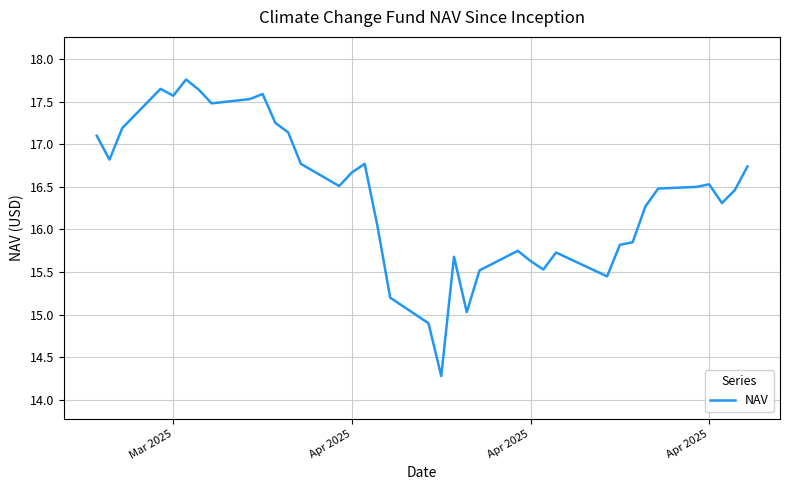

What is the minimum value shown in the chart?

14.3